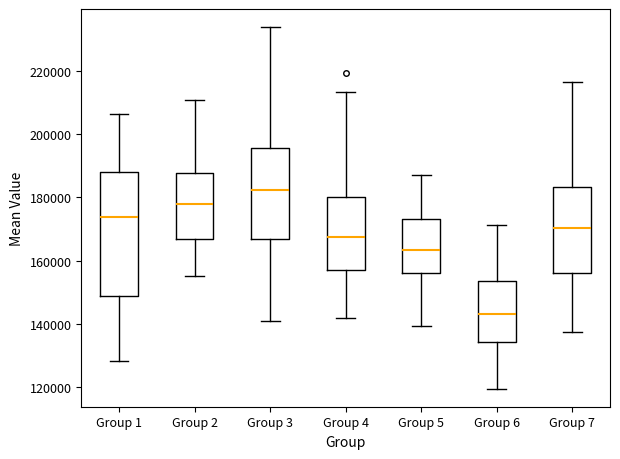

Which box's median line is the lowest?

Group 6